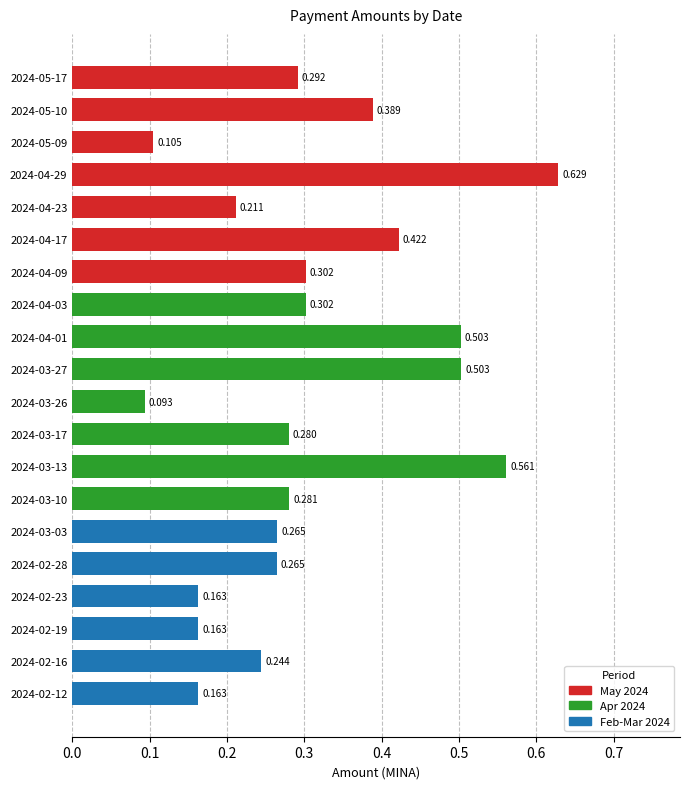

Which has a higher value, 2024-04-09 or 2024-03-10?

2024-04-09